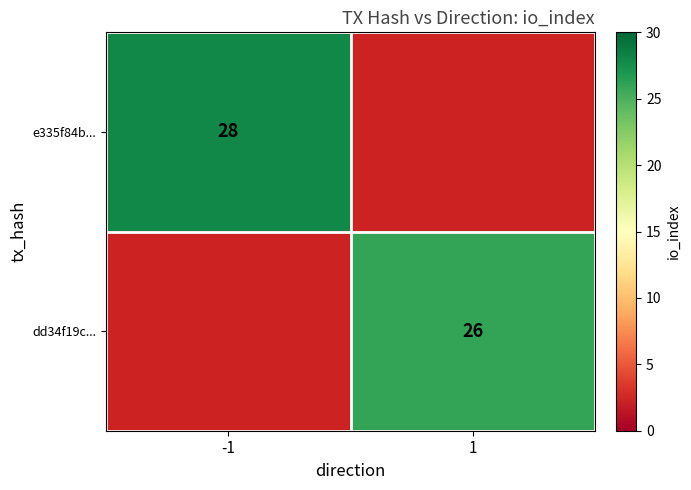

How many series are shown in this chart?

2